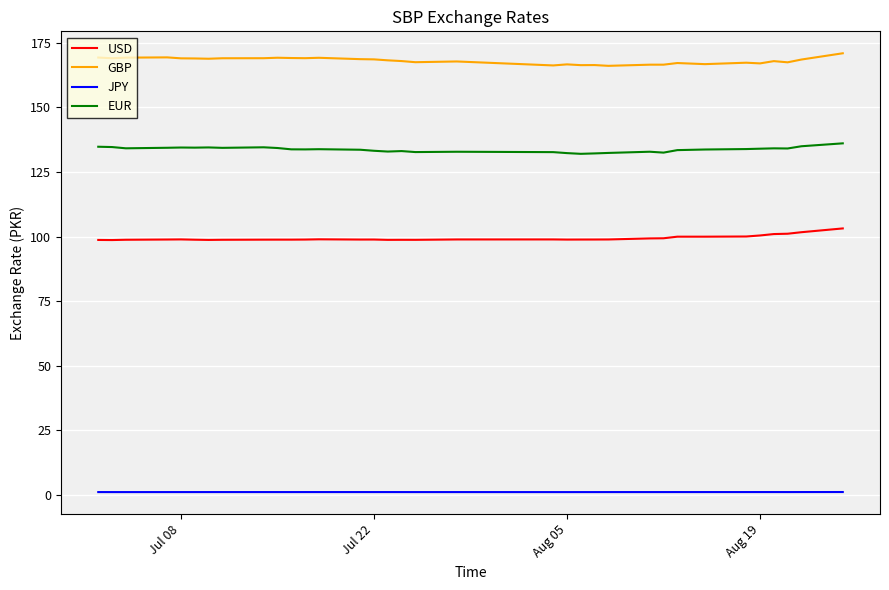

What is the greatest value displayed?

171.0